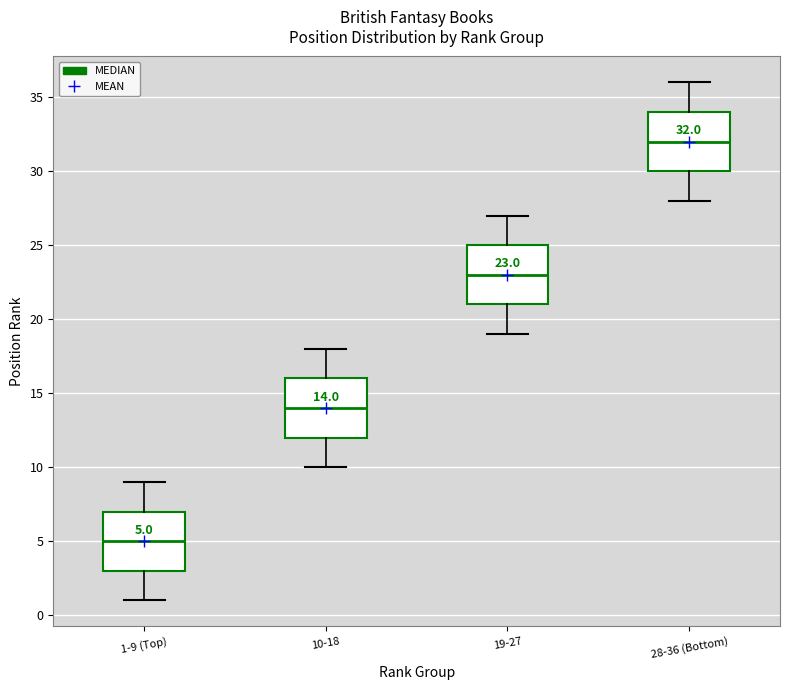

Which box has the lowest median line?

1-9 (Top)